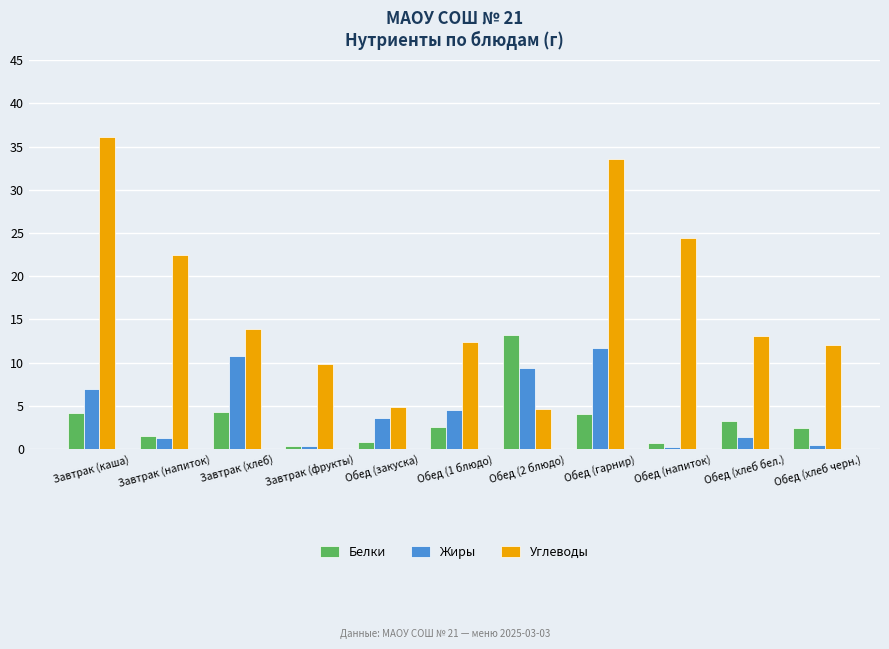

What is the label of the 2nd bar from the right?

Обед (хлеб бел.)